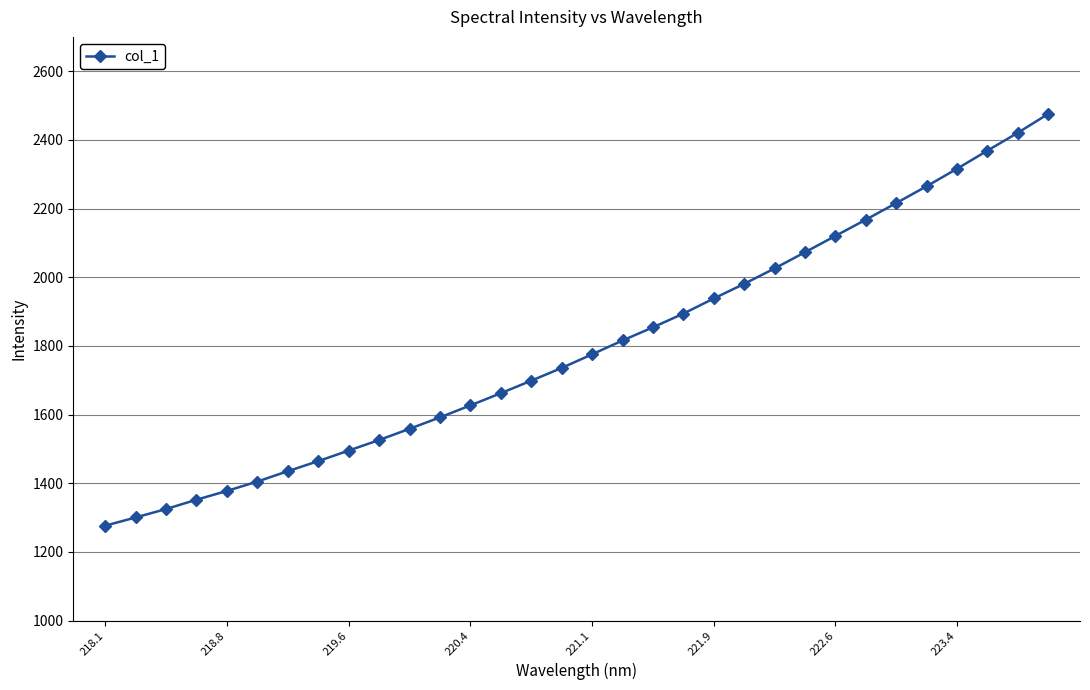

True or false: there are more than 1 points higher than both neighbors.

False